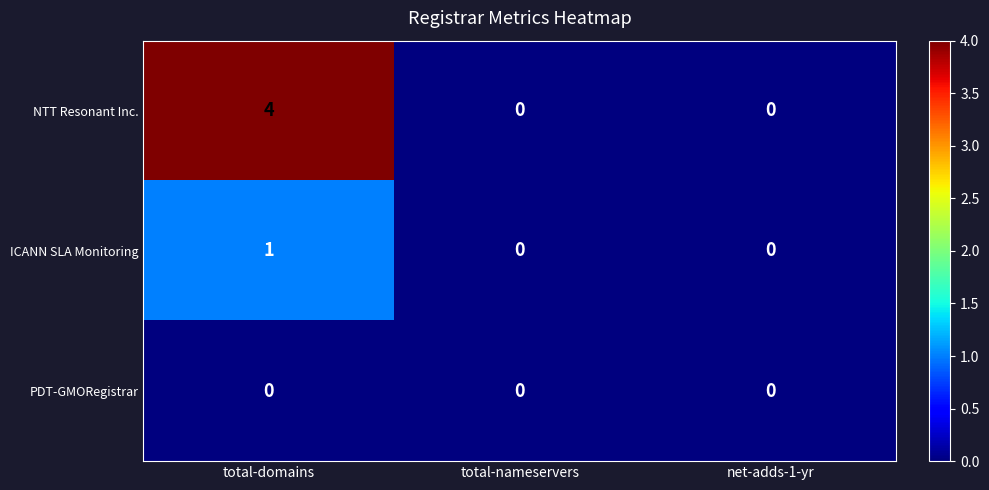

Reading left to right, list all the values displayed in this chart.

NTT Resonant Inc.: 4	0	0
ICANN SLA Monitoring: 1	0	0
PDT-GMORegistrar: 0	0	0